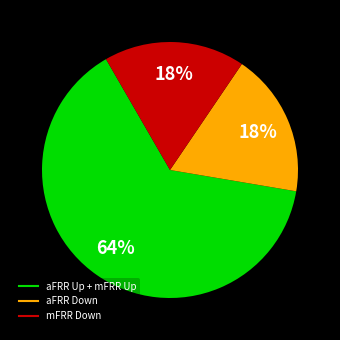

Is there a majority slice in this chart?

Yes